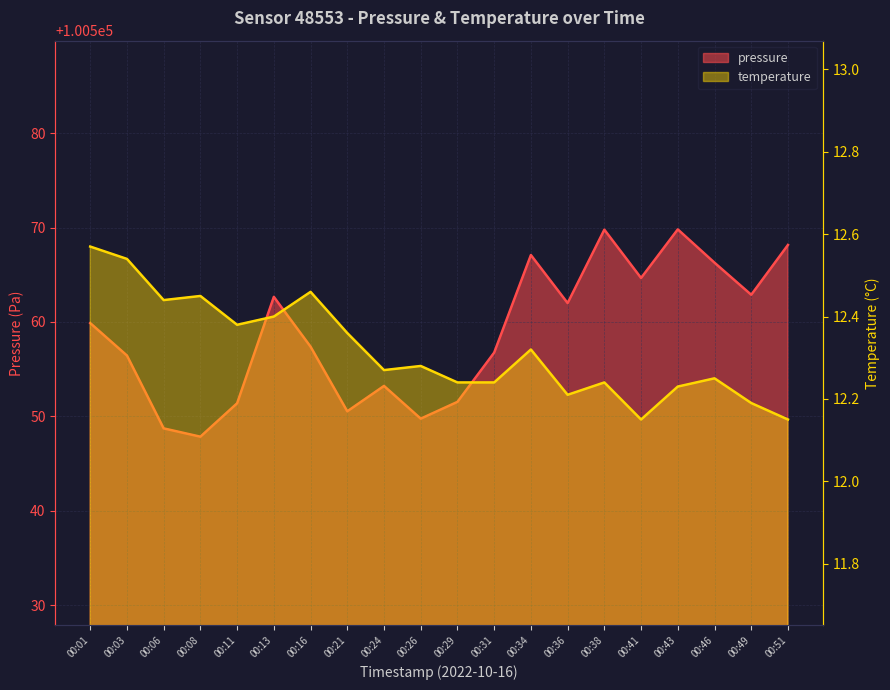

At which label is temperature closest to 12?

00:41